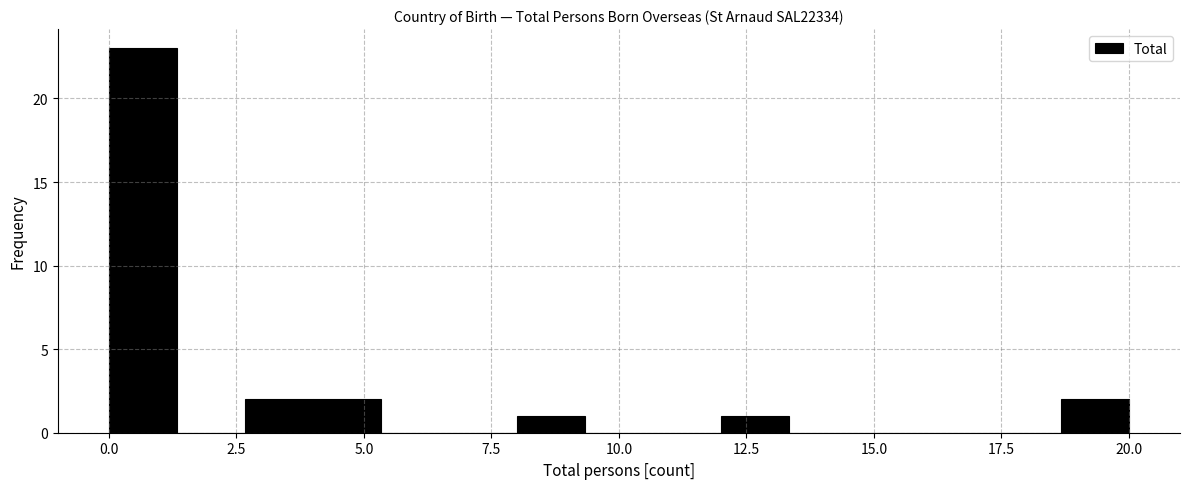

Around what value on the x-axis is the tallest bar? Give the approximate position of its centre, as read against the axis.

0.5